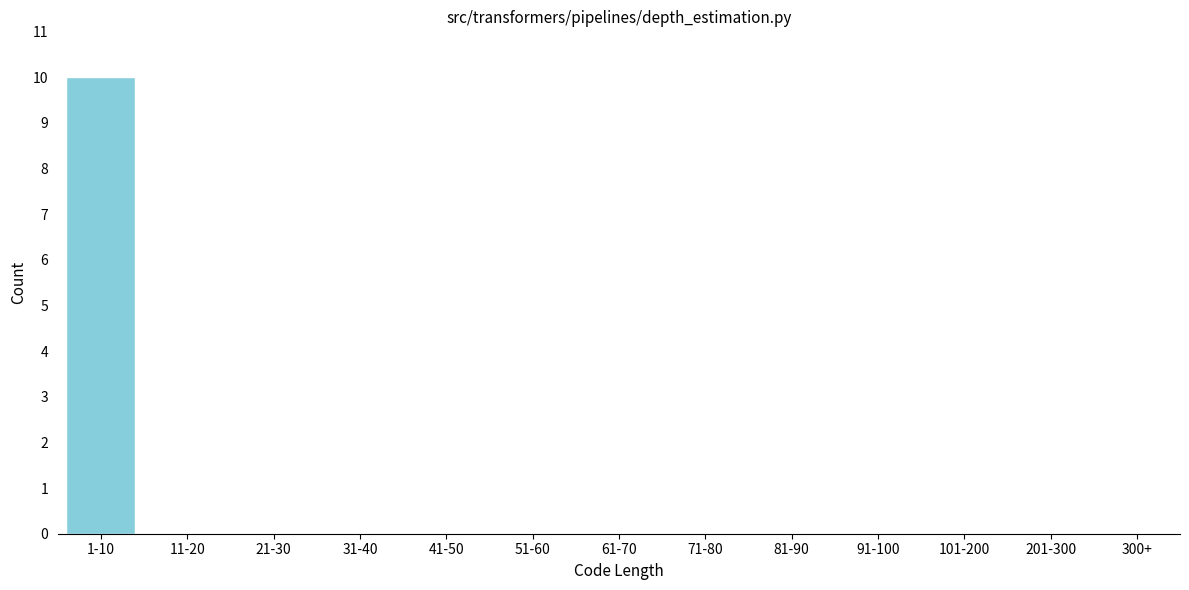

Reading left to right, transcribe all the data shown in this chart.

1-10=10	11-20=0	21-30=0	31-40=0	41-50=0	51-60=0	61-70=0	71-80=0	81-90=0	91-100=0	101-200=0	201-300=0	300+=0